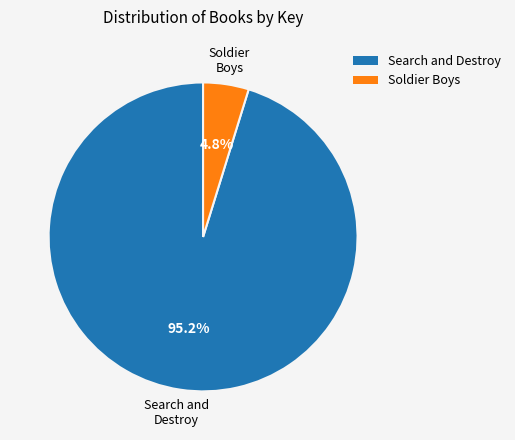

How many segments does this pie chart have?

2